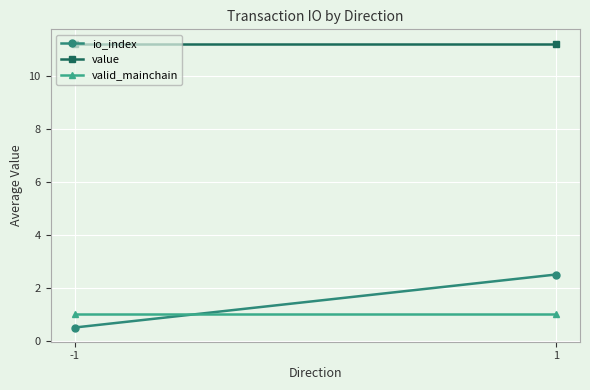

What are all the series names shown in the legend?

io_index, value, valid_mainchain